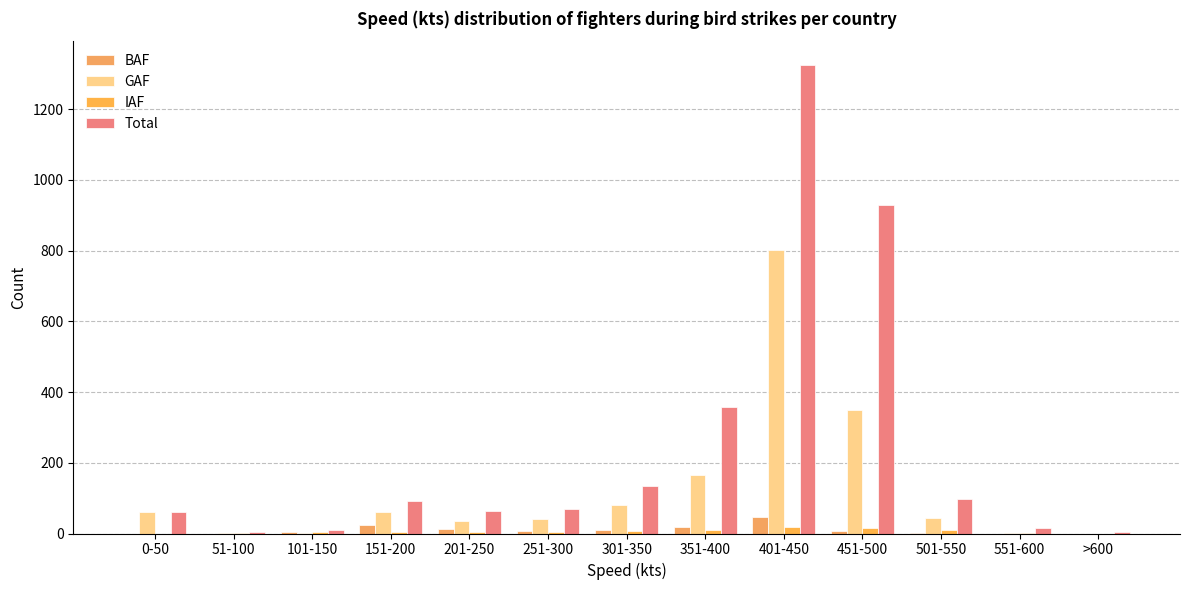

How many distinct data groups are displayed?

4